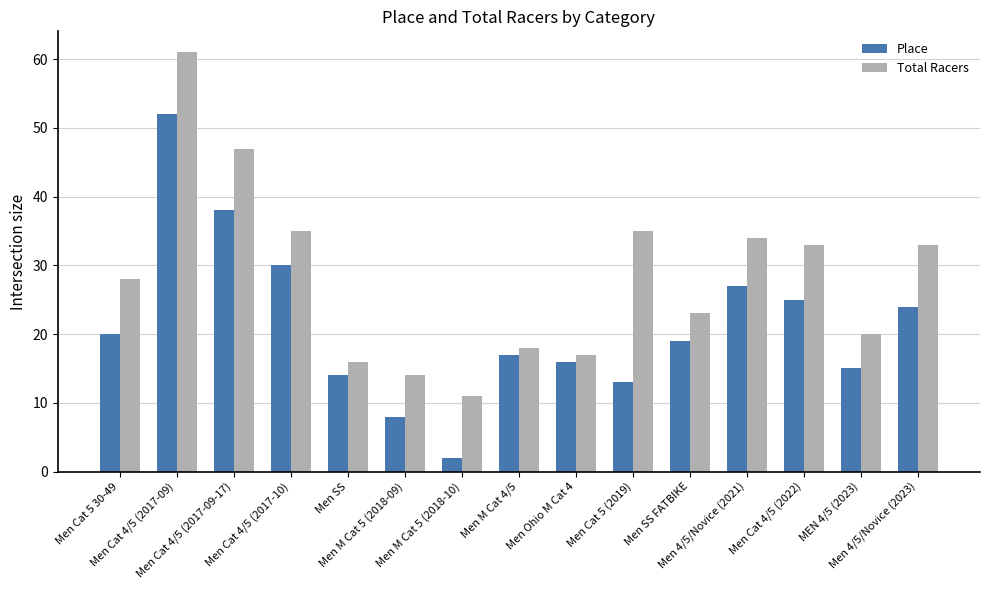

What is the value of the Place bar at the 10th from the left?

13